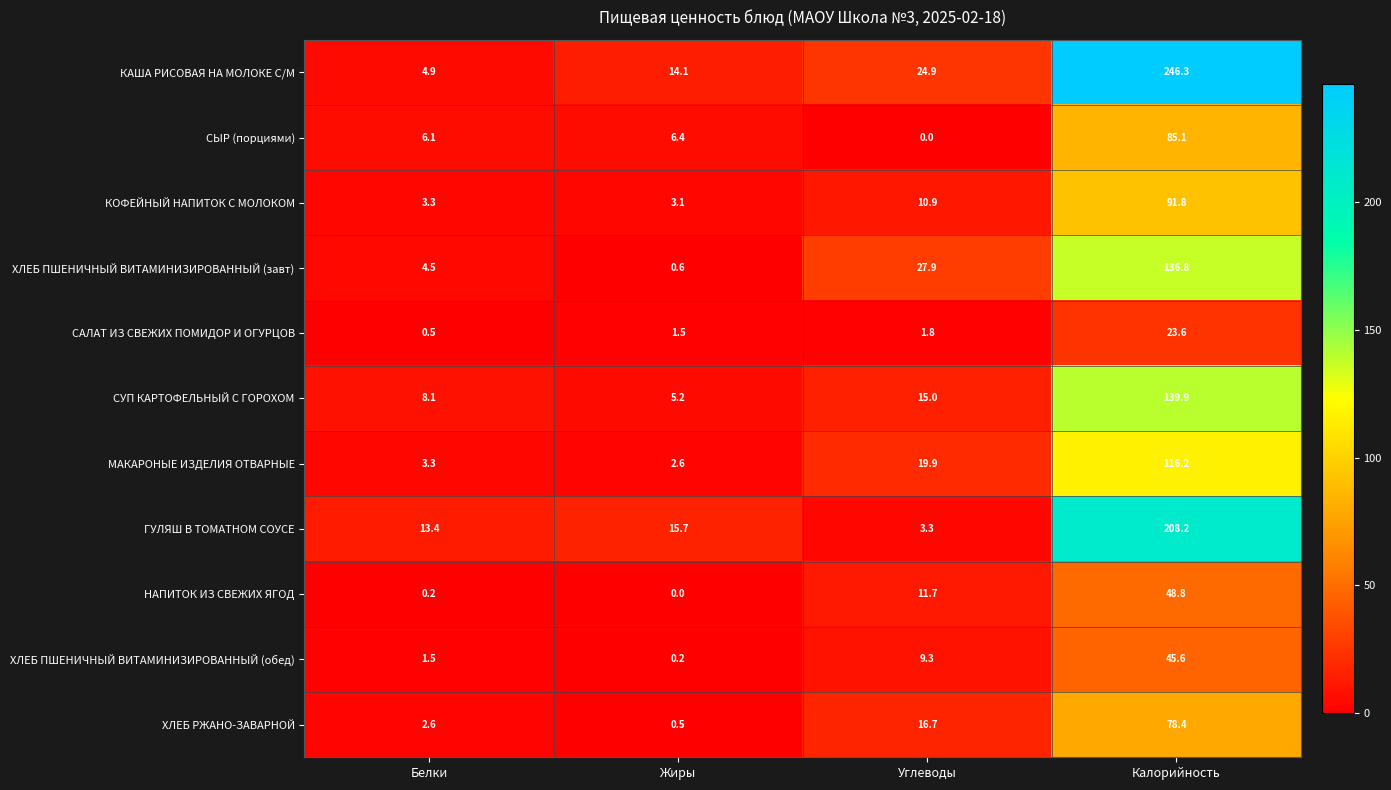

What is the sum of all ХЛЕБ ПШЕНИЧНЫЙ ВИТАМИНИЗИРОВАННЫЙ (завт) values?

169.8